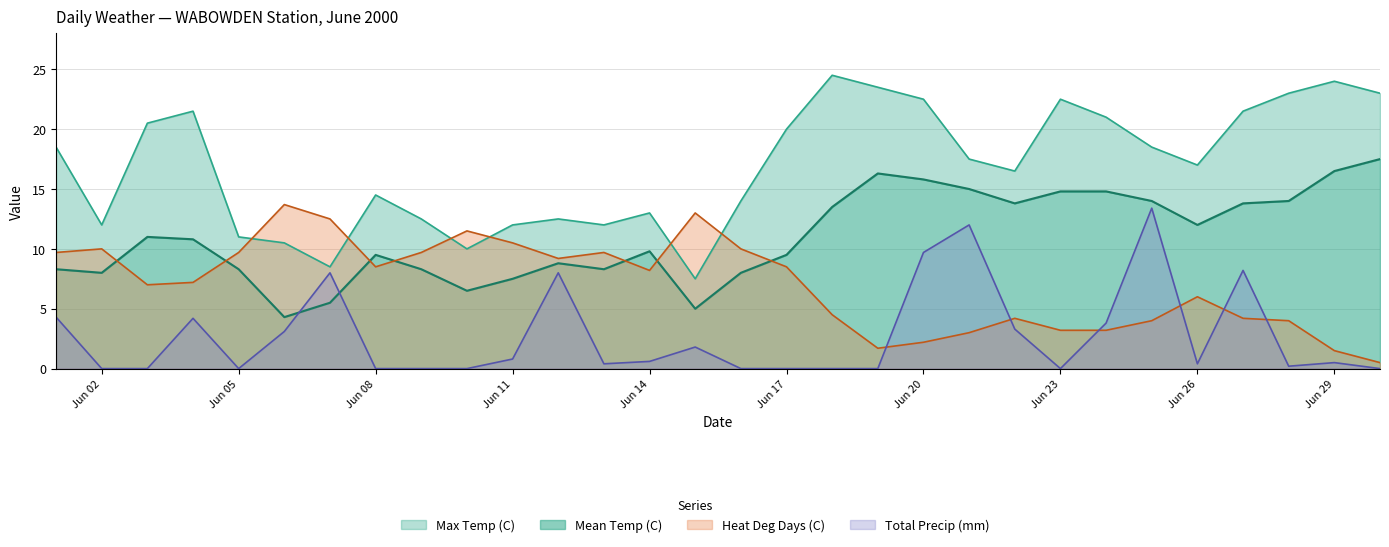

How many intersections are there between Heat Deg Days (C) and Mean Temp (C)?

7